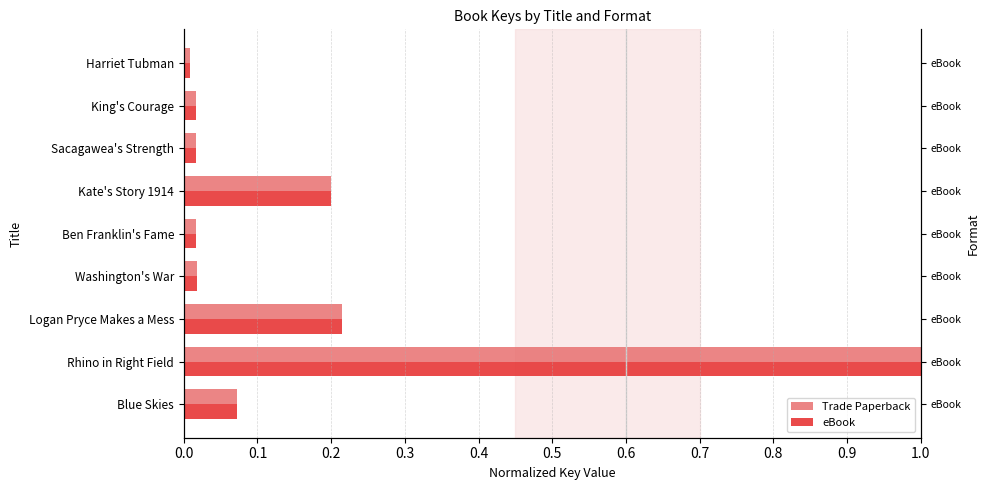

True or false: Trade Paperback has a value of 0.2 at Kate's Story 1914.

True